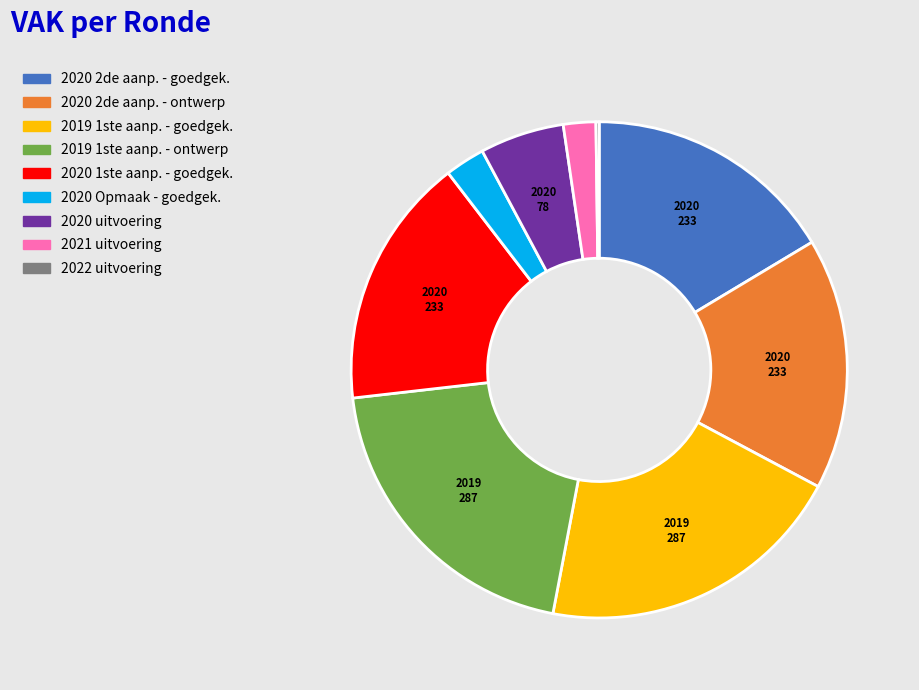

Is there any slice that represents more than half of the pie?

No